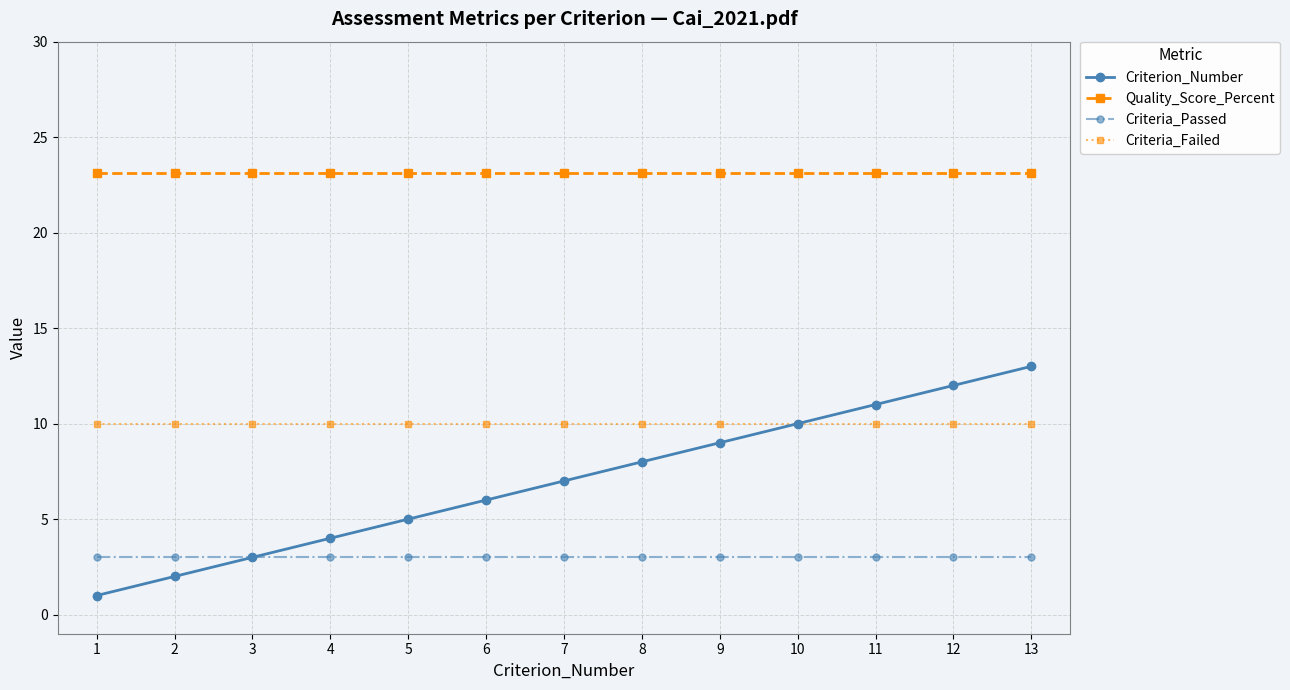

What is the maximum value for Criteria_Failed?

10.0